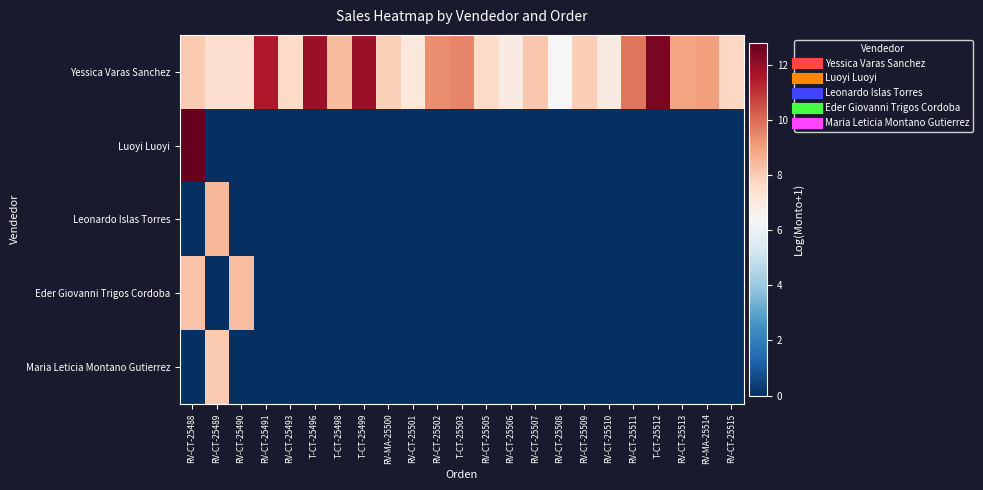

Which has a higher value, RV-CT-25513 or RV-CT-25493?

RV-CT-25513